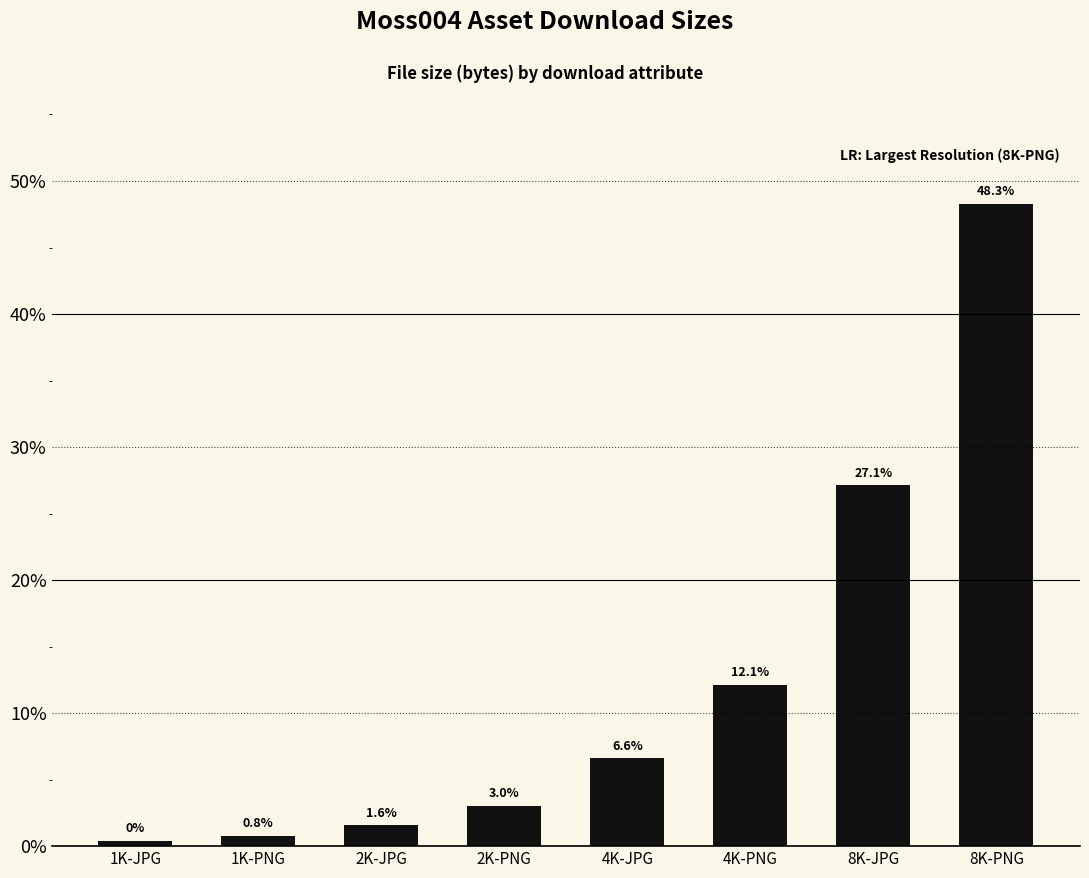

At which category does the chart reach its minimum across all series?

1K-JPG